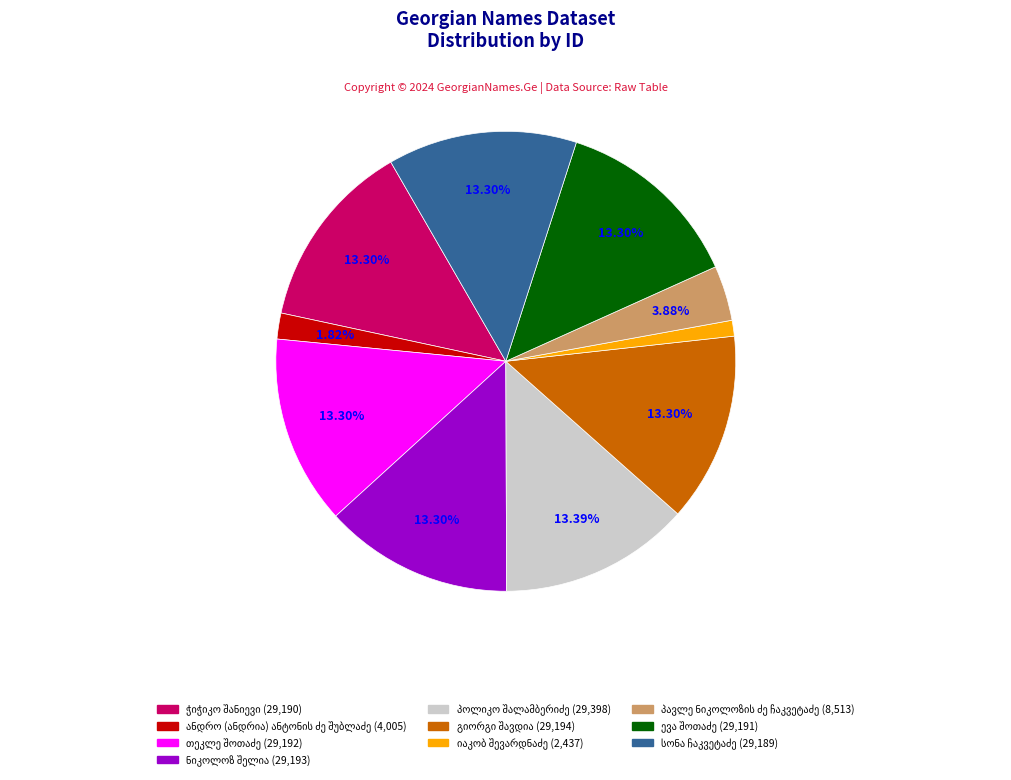

Does any single category account for the majority?

No